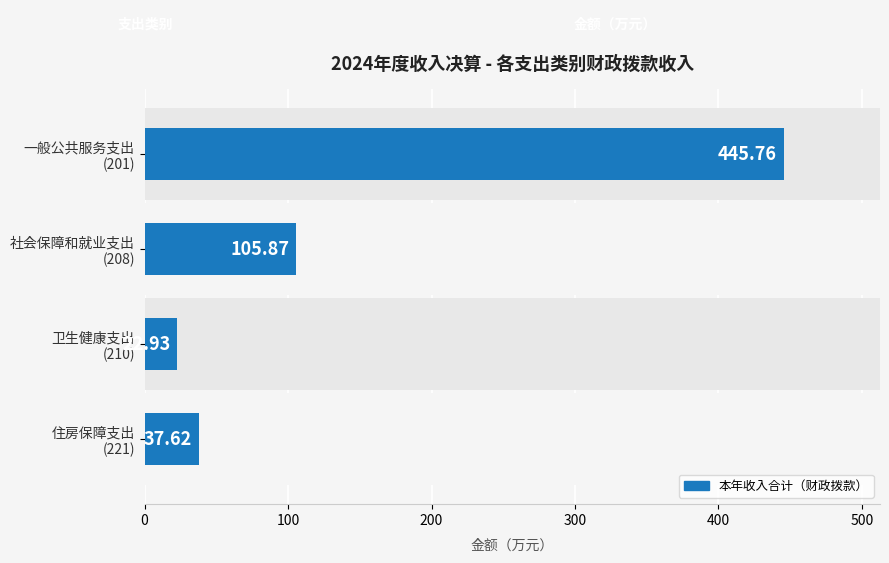

Reading left to right, transcribe all the data shown in this chart.

0=445.8	100=105.9	200=22.9	300=37.6